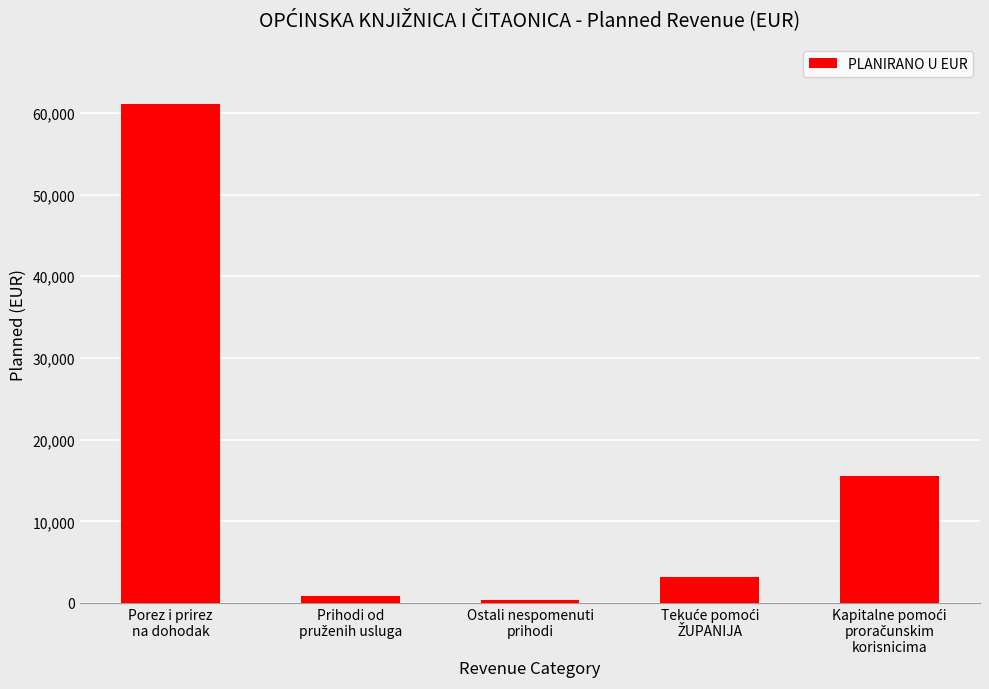

What is the value of the 1st bar from the left?

61052.5